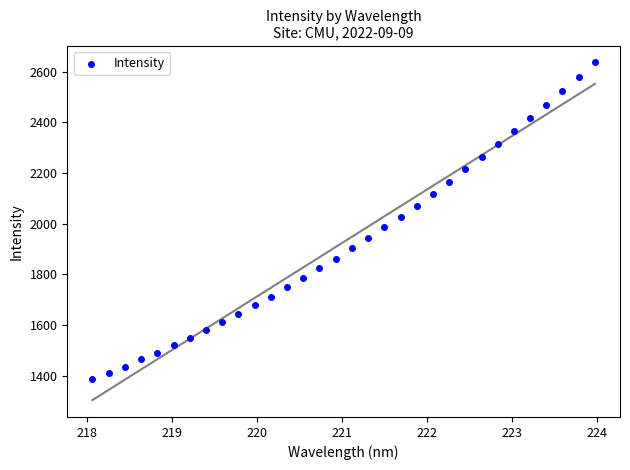

What is the range of Y values (max minus min)?

1249.8